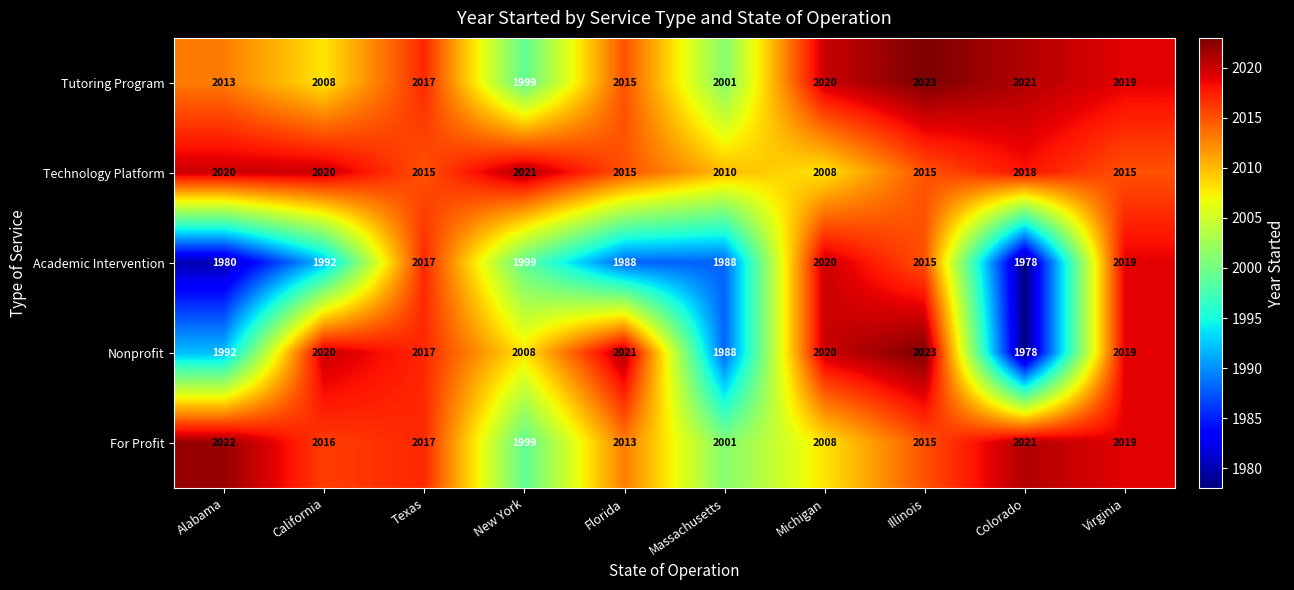

At how many categories does at least one series exceed 1995?

10